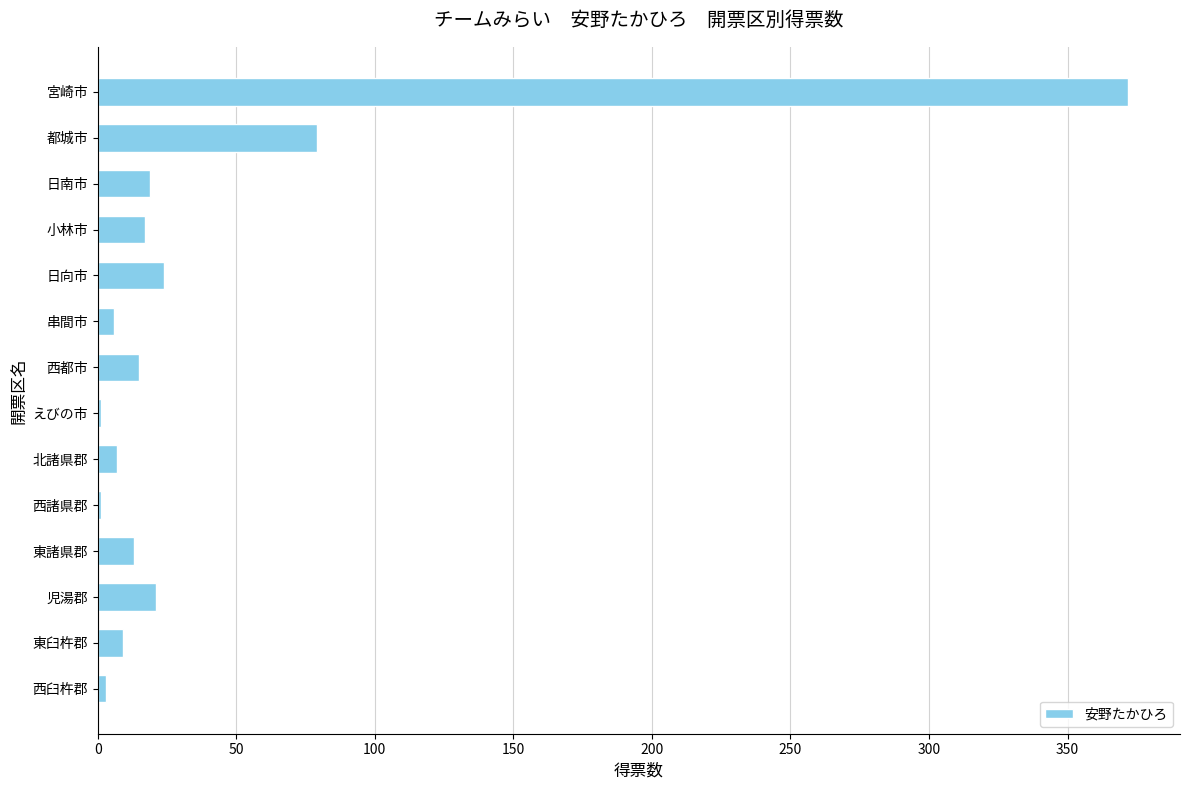

Which label corresponds to the largest value in the chart?

宮崎市